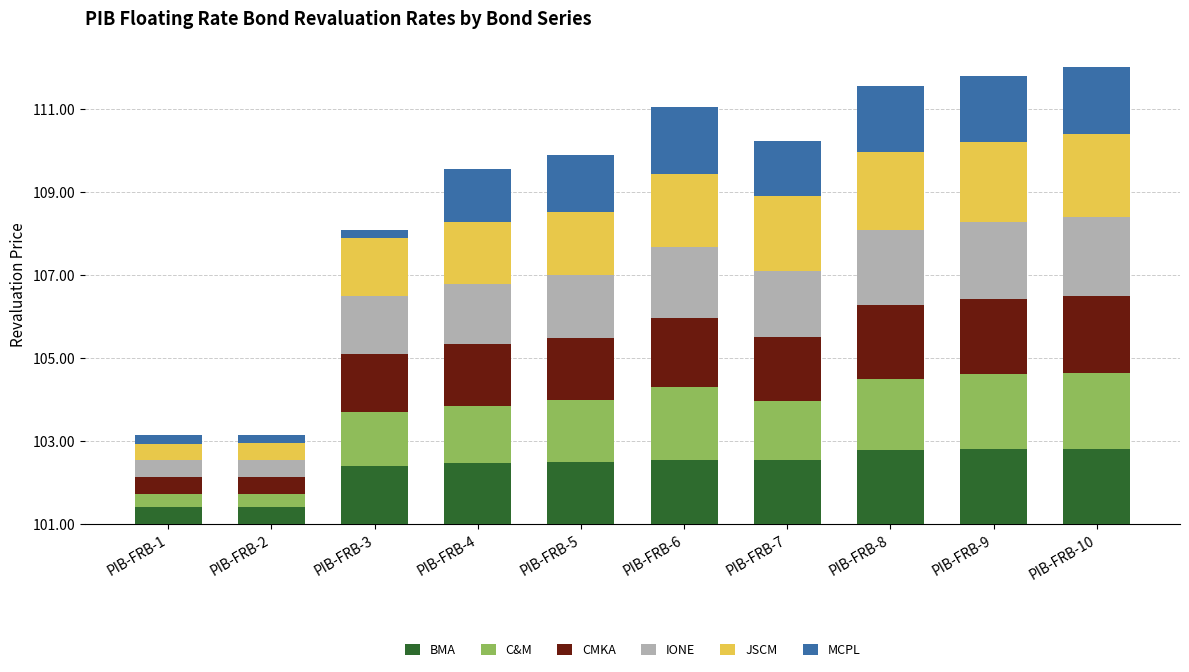

Read the JSCM value at PIB-FRB-7.

1.8